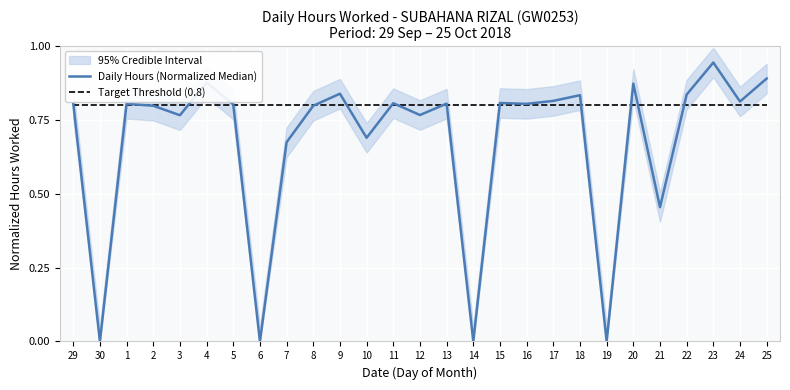

Which category has the lowest value in the Target Threshold (0.8) series?

29